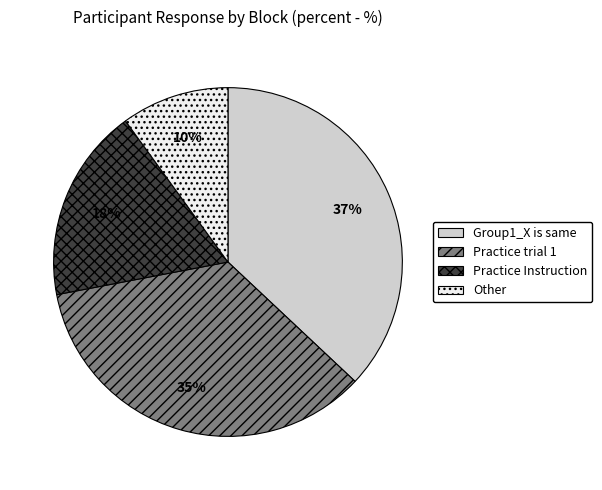

Is there any slice that represents more than half of the pie?

No